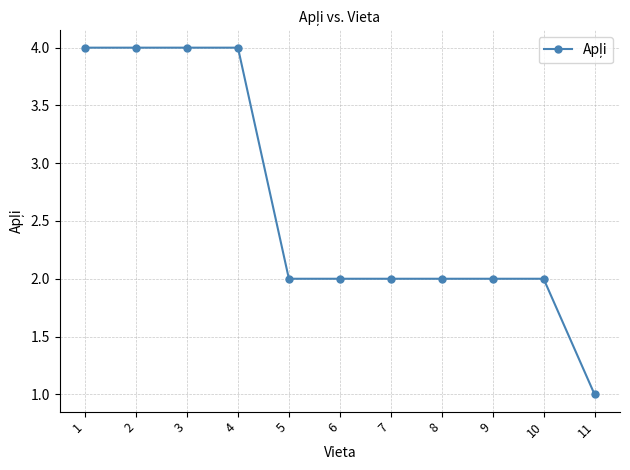

What is the maximum value shown in the chart?

4